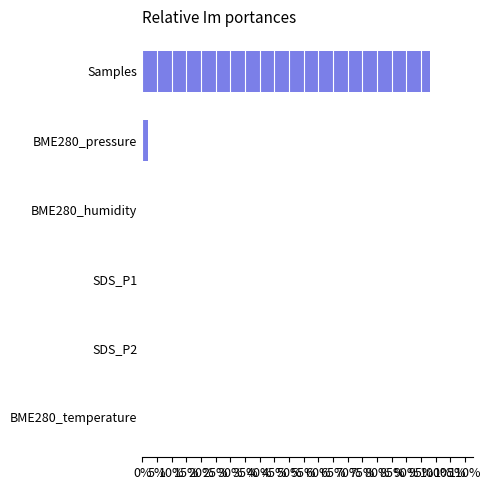

How many distinct data groups are displayed?

1